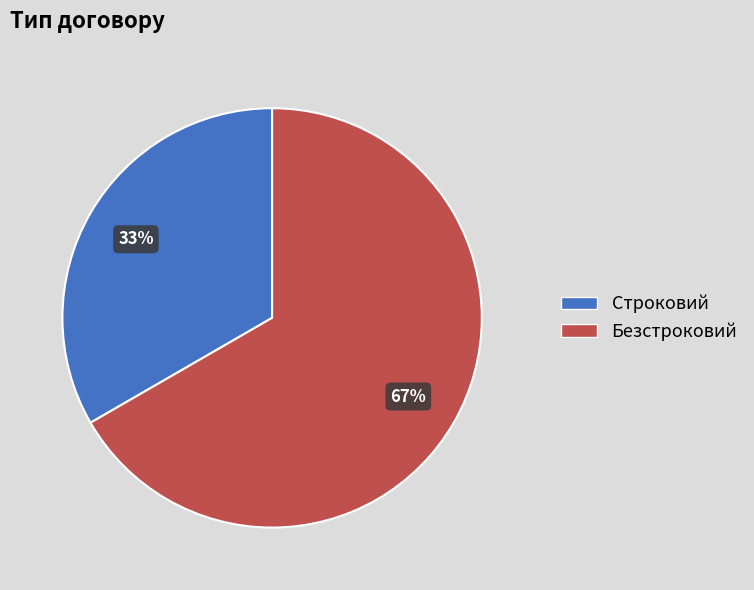

Is the sum of Строковий and Безстроковий greater than half?

Yes